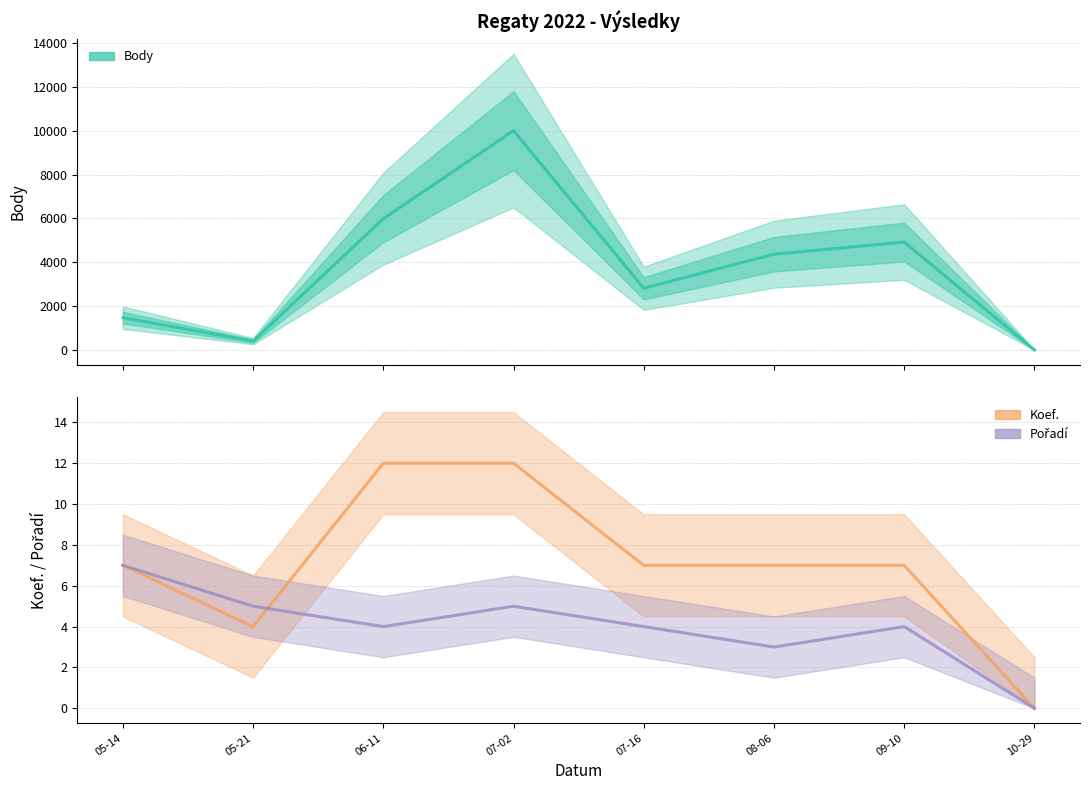

What value does the Body series have at 07-16?

2814